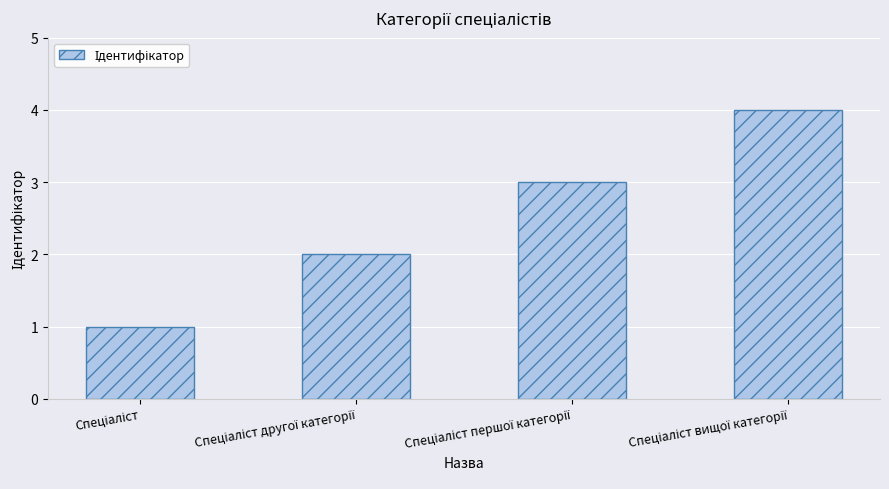

What is the value of the 1st bar from the left?

1